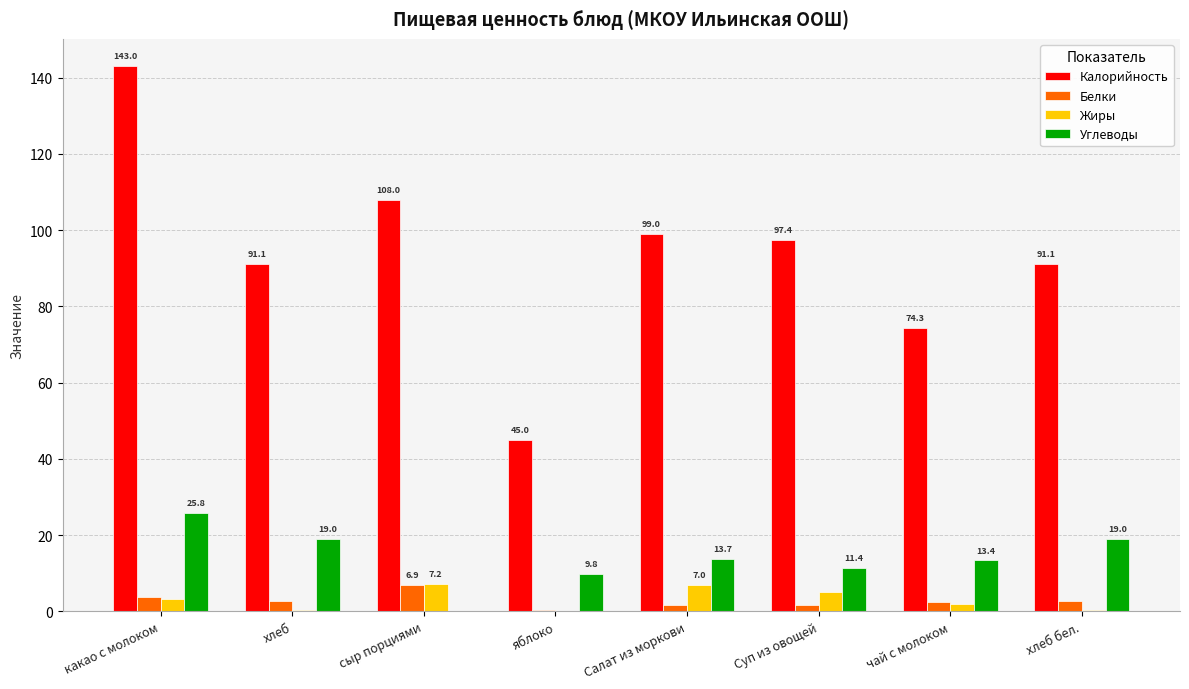

What is the maximum value shown in the chart?

143.0